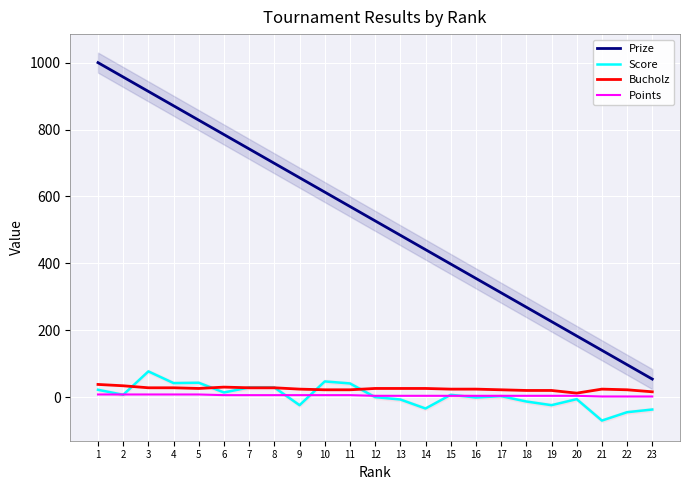

What is the difference between the maximum and second lowest values in the Bucholz series?

22